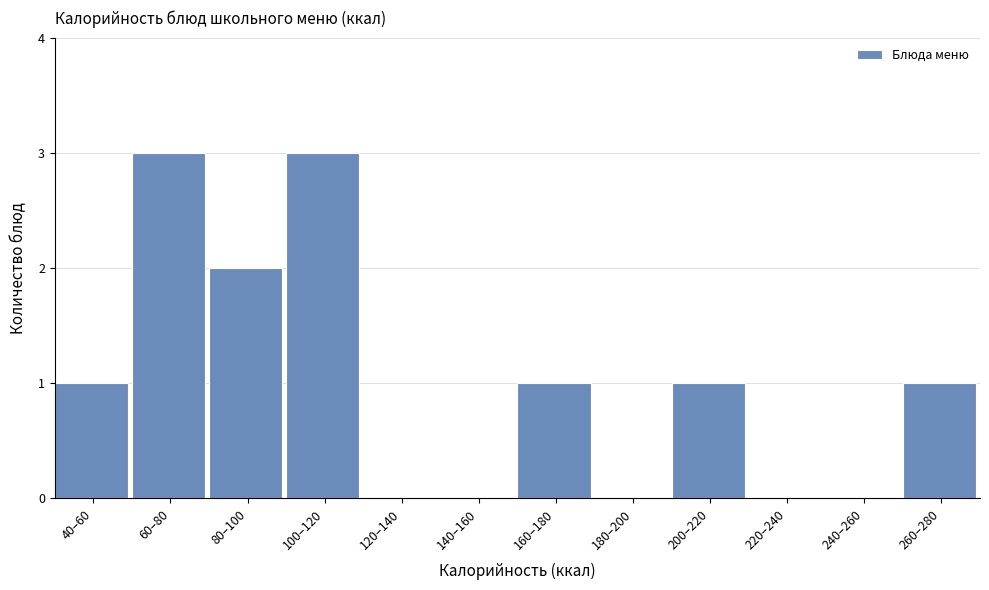

Reading left to right, transcribe all the data shown in this chart.

40–60=1	60–80=3	80–100=2	100–120=3	120–140=0	140–160=0	160–180=1	180–200=0	200–220=1	220–240=0	240–260=0	260–280=1